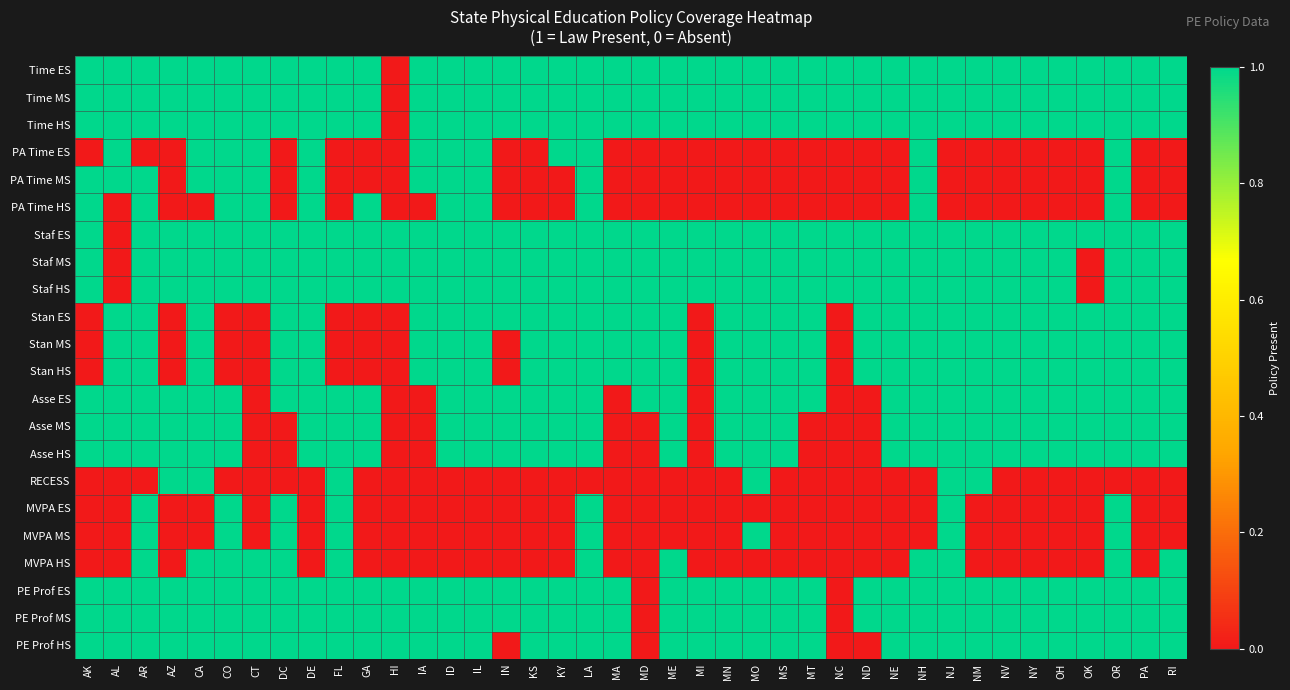

Reading left to right, extract all data points from this chart.

Time ES: AK=1	AL=1	AR=1	AZ=1	CA=1	CO=1	CT=1	DC=1	DE=1	FL=1	GA=1	HI=0	IA=1	ID=1	IL=1	IN=1	KS=1	KY=1	LA=1	MA=1	MD=1	ME=1	MI=1	MN=1	MO=1	MS=1	MT=1	NC=1	ND=1	NE=1	NH=1	NJ=1	NM=1	NV=1	NY=1	OH=1	OK=1	OR=1	PA=1	RI=1
Time MS: AK=1	AL=1	AR=1	AZ=1	CA=1	CO=1	CT=1	DC=1	DE=1	FL=1	GA=1	HI=0	IA=1	ID=1	IL=1	IN=1	KS=1	KY=1	LA=1	MA=1	MD=1	ME=1	MI=1	MN=1	MO=1	MS=1	MT=1	NC=1	ND=1	NE=1	NH=1	NJ=1	NM=1	NV=1	NY=1	OH=1	OK=1	OR=1	PA=1	RI=1
Time HS: AK=1	AL=1	AR=1	AZ=1	CA=1	CO=1	CT=1	DC=1	DE=1	FL=1	GA=1	HI=0	IA=1	ID=1	IL=1	IN=1	KS=1	KY=1	LA=1	MA=1	MD=1	ME=1	MI=1	MN=1	MO=1	MS=1	MT=1	NC=1	ND=1	NE=1	NH=1	NJ=1	NM=1	NV=1	NY=1	OH=1	OK=1	OR=1	PA=1	RI=1
PA Time ES: AK=0	AL=1	AR=0	AZ=0	CA=1	CO=1	CT=1	DC=0	DE=1	FL=0	GA=0	HI=0	IA=1	ID=1	IL=1	IN=0	KS=0	KY=1	LA=1	MA=0	MD=0	ME=0	MI=0	MN=0	MO=0	MS=0	MT=0	NC=0	ND=0	NE=0	NH=1	NJ=0	NM=0	NV=0	NY=0	OH=0	OK=0	OR=1	PA=0	RI=0
PA Time MS: AK=1	AL=1	AR=1	AZ=0	CA=1	CO=1	CT=1	DC=0	DE=1	FL=0	GA=0	HI=0	IA=1	ID=1	IL=1	IN=0	KS=0	KY=0	LA=1	MA=0	MD=0	ME=0	MI=0	MN=0	MO=0	MS=0	MT=0	NC=0	ND=0	NE=0	NH=1	NJ=0	NM=0	NV=0	NY=0	OH=0	OK=0	OR=1	PA=0	RI=0
PA Time HS: AK=1	AL=0	AR=1	AZ=0	CA=0	CO=1	CT=1	DC=0	DE=1	FL=0	GA=1	HI=0	IA=0	ID=1	IL=1	IN=0	KS=0	KY=0	LA=1	MA=0	MD=0	ME=0	MI=0	MN=0	MO=0	MS=0	MT=0	NC=0	ND=0	NE=0	NH=1	NJ=0	NM=0	NV=0	NY=0	OH=0	OK=0	OR=1	PA=0	RI=0
Staf ES: AK=1	AL=0	AR=1	AZ=1	CA=1	CO=1	CT=1	DC=1	DE=1	FL=1	GA=1	HI=1	IA=1	ID=1	IL=1	IN=1	KS=1	KY=1	LA=1	MA=1	MD=1	ME=1	MI=1	MN=1	MO=1	MS=1	MT=1	NC=1	ND=1	NE=1	NH=1	NJ=1	NM=1	NV=1	NY=1	OH=1	OK=1	OR=1	PA=1	RI=1
Staf MS: AK=1	AL=0	AR=1	AZ=1	CA=1	CO=1	CT=1	DC=1	DE=1	FL=1	GA=1	HI=1	IA=1	ID=1	IL=1	IN=1	KS=1	KY=1	LA=1	MA=1	MD=1	ME=1	MI=1	MN=1	MO=1	MS=1	MT=1	NC=1	ND=1	NE=1	NH=1	NJ=1	NM=1	NV=1	NY=1	OH=1	OK=0	OR=1	PA=1	RI=1
Staf HS: AK=1	AL=0	AR=1	AZ=1	CA=1	CO=1	CT=1	DC=1	DE=1	FL=1	GA=1	HI=1	IA=1	ID=1	IL=1	IN=1	KS=1	KY=1	LA=1	MA=1	MD=1	ME=1	MI=1	MN=1	MO=1	MS=1	MT=1	NC=1	ND=1	NE=1	NH=1	NJ=1	NM=1	NV=1	NY=1	OH=1	OK=0	OR=1	PA=1	RI=1
Stan ES: AK=0	AL=1	AR=1	AZ=0	CA=1	CO=0	CT=0	DC=1	DE=1	FL=0	GA=0	HI=0	IA=1	ID=1	IL=1	IN=1	KS=1	KY=1	LA=1	MA=1	MD=1	ME=1	MI=0	MN=1	MO=1	MS=1	MT=1	NC=0	ND=1	NE=1	NH=1	NJ=1	NM=1	NV=1	NY=1	OH=1	OK=1	OR=1	PA=1	RI=1
Stan MS: AK=0	AL=1	AR=1	AZ=0	CA=1	CO=0	CT=0	DC=1	DE=1	FL=0	GA=0	HI=0	IA=1	ID=1	IL=1	IN=0	KS=1	KY=1	LA=1	MA=1	MD=1	ME=1	MI=0	MN=1	MO=1	MS=1	MT=1	NC=0	ND=1	NE=1	NH=1	NJ=1	NM=1	NV=1	NY=1	OH=1	OK=1	OR=1	PA=1	RI=1
Stan HS: AK=0	AL=1	AR=1	AZ=0	CA=1	CO=0	CT=0	DC=1	DE=1	FL=0	GA=0	HI=0	IA=1	ID=1	IL=1	IN=0	KS=1	KY=1	LA=1	MA=1	MD=1	ME=1	MI=0	MN=1	MO=1	MS=1	MT=1	NC=0	ND=1	NE=1	NH=1	NJ=1	NM=1	NV=1	NY=1	OH=1	OK=1	OR=1	PA=1	RI=1
Asse ES: AK=1	AL=1	AR=1	AZ=1	CA=1	CO=1	CT=0	DC=1	DE=1	FL=1	GA=1	HI=0	IA=0	ID=1	IL=1	IN=1	KS=1	KY=1	LA=1	MA=0	MD=1	ME=1	MI=0	MN=1	MO=1	MS=1	MT=1	NC=0	ND=0	NE=1	NH=1	NJ=1	NM=1	NV=1	NY=1	OH=1	OK=1	OR=1	PA=1	RI=1
Asse MS: AK=1	AL=1	AR=1	AZ=1	CA=1	CO=1	CT=0	DC=0	DE=1	FL=1	GA=1	HI=0	IA=0	ID=1	IL=1	IN=1	KS=1	KY=1	LA=1	MA=0	MD=0	ME=1	MI=0	MN=1	MO=1	MS=1	MT=0	NC=0	ND=0	NE=1	NH=1	NJ=1	NM=1	NV=1	NY=1	OH=1	OK=1	OR=1	PA=1	RI=1
Asse HS: AK=1	AL=1	AR=1	AZ=1	CA=1	CO=1	CT=0	DC=0	DE=1	FL=1	GA=1	HI=0	IA=0	ID=1	IL=1	IN=1	KS=1	KY=1	LA=1	MA=0	MD=0	ME=1	MI=0	MN=1	MO=1	MS=1	MT=0	NC=0	ND=0	NE=1	NH=1	NJ=1	NM=1	NV=1	NY=1	OH=1	OK=1	OR=1	PA=1	RI=1
RECESS: AK=0	AL=0	AR=0	AZ=1	CA=1	CO=0	CT=0	DC=0	DE=0	FL=1	GA=0	HI=0	IA=0	ID=0	IL=0	IN=0	KS=0	KY=0	LA=0	MA=0	MD=0	ME=0	MI=0	MN=0	MO=1	MS=0	MT=0	NC=0	ND=0	NE=0	NH=0	NJ=1	NM=1	NV=0	NY=0	OH=0	OK=0	OR=0	PA=0	RI=0
MVPA ES: AK=0	AL=0	AR=1	AZ=0	CA=0	CO=1	CT=0	DC=1	DE=0	FL=1	GA=0	HI=0	IA=0	ID=0	IL=0	IN=0	KS=0	KY=0	LA=1	MA=0	MD=0	ME=0	MI=0	MN=0	MO=0	MS=0	MT=0	NC=0	ND=0	NE=0	NH=0	NJ=1	NM=0	NV=0	NY=0	OH=0	OK=0	OR=1	PA=0	RI=0
MVPA MS: AK=0	AL=0	AR=1	AZ=0	CA=0	CO=1	CT=0	DC=1	DE=0	FL=1	GA=0	HI=0	IA=0	ID=0	IL=0	IN=0	KS=0	KY=0	LA=1	MA=0	MD=0	ME=0	MI=0	MN=0	MO=1	MS=0	MT=0	NC=0	ND=0	NE=0	NH=0	NJ=1	NM=0	NV=0	NY=0	OH=0	OK=0	OR=1	PA=0	RI=0
MVPA HS: AK=0	AL=0	AR=1	AZ=0	CA=1	CO=1	CT=1	DC=1	DE=0	FL=1	GA=0	HI=0	IA=0	ID=0	IL=0	IN=0	KS=0	KY=0	LA=1	MA=0	MD=0	ME=1	MI=0	MN=0	MO=0	MS=0	MT=0	NC=0	ND=0	NE=0	NH=1	NJ=1	NM=0	NV=0	NY=0	OH=0	OK=0	OR=1	PA=0	RI=1
PE Prof ES: AK=1	AL=1	AR=1	AZ=1	CA=1	CO=1	CT=1	DC=1	DE=1	FL=1	GA=1	HI=1	IA=1	ID=1	IL=1	IN=1	KS=1	KY=1	LA=1	MA=1	MD=0	ME=1	MI=1	MN=1	MO=1	MS=1	MT=1	NC=0	ND=1	NE=1	NH=1	NJ=1	NM=1	NV=1	NY=1	OH=1	OK=1	OR=1	PA=1	RI=1
PE Prof MS: AK=1	AL=1	AR=1	AZ=1	CA=1	CO=1	CT=1	DC=1	DE=1	FL=1	GA=1	HI=1	IA=1	ID=1	IL=1	IN=1	KS=1	KY=1	LA=1	MA=1	MD=0	ME=1	MI=1	MN=1	MO=1	MS=1	MT=1	NC=0	ND=1	NE=1	NH=1	NJ=1	NM=1	NV=1	NY=1	OH=1	OK=1	OR=1	PA=1	RI=1
PE Prof HS: AK=1	AL=1	AR=1	AZ=1	CA=1	CO=1	CT=1	DC=1	DE=1	FL=1	GA=1	HI=1	IA=1	ID=1	IL=1	IN=0	KS=1	KY=1	LA=1	MA=1	MD=0	ME=1	MI=1	MN=1	MO=1	MS=1	MT=1	NC=0	ND=0	NE=1	NH=1	NJ=1	NM=1	NV=1	NY=1	OH=1	OK=1	OR=1	PA=1	RI=1